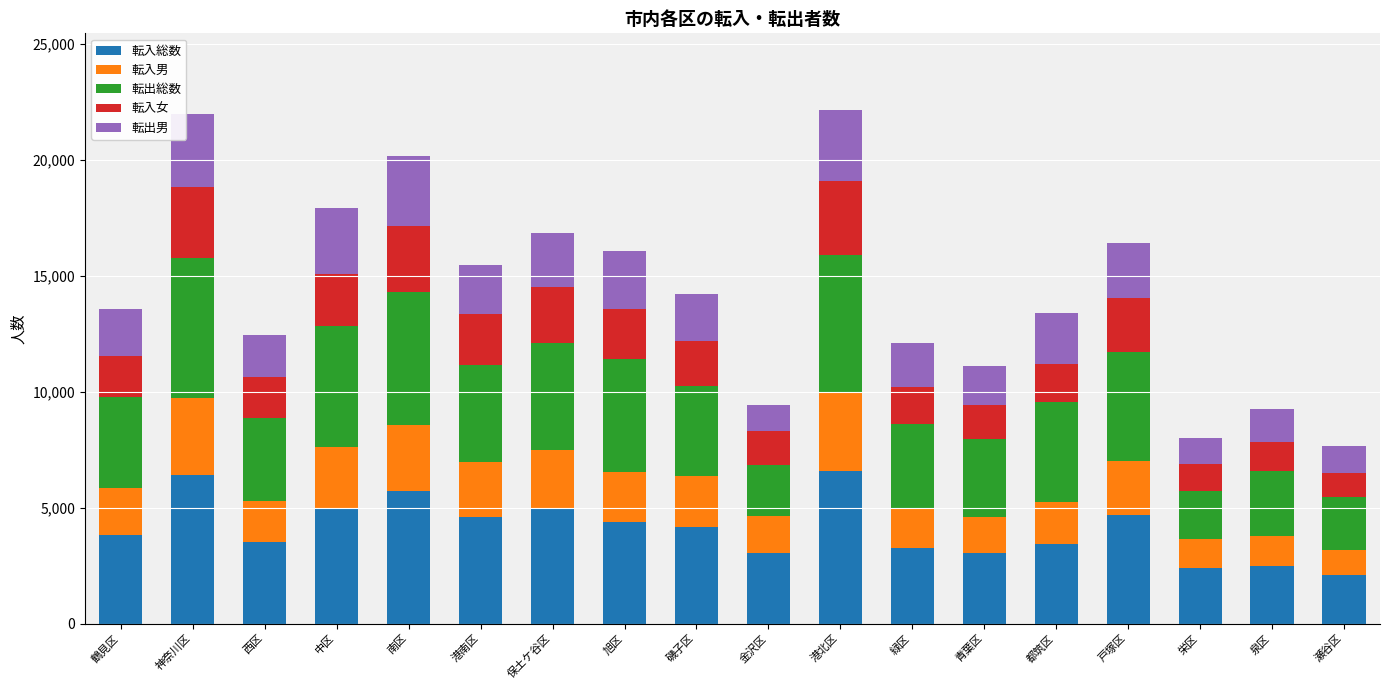

The 転入総数 series shows 6887 at 中区. True or false?

False